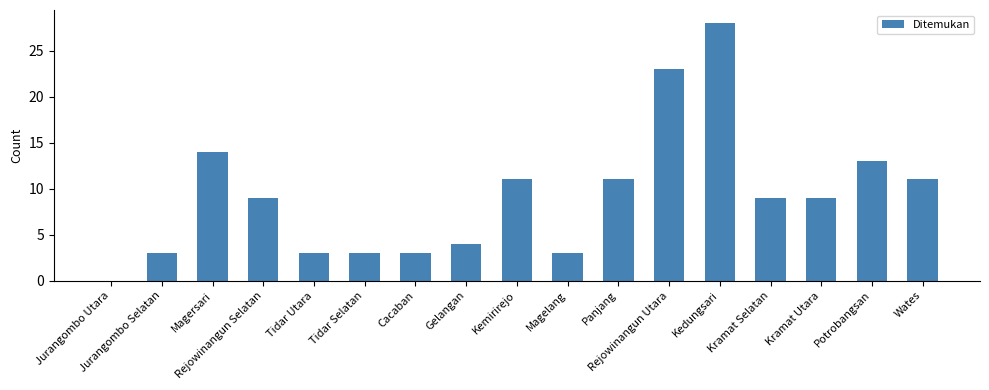

What is the ratio of the value at Panjang to the value at Kramat Selatan?

1.2